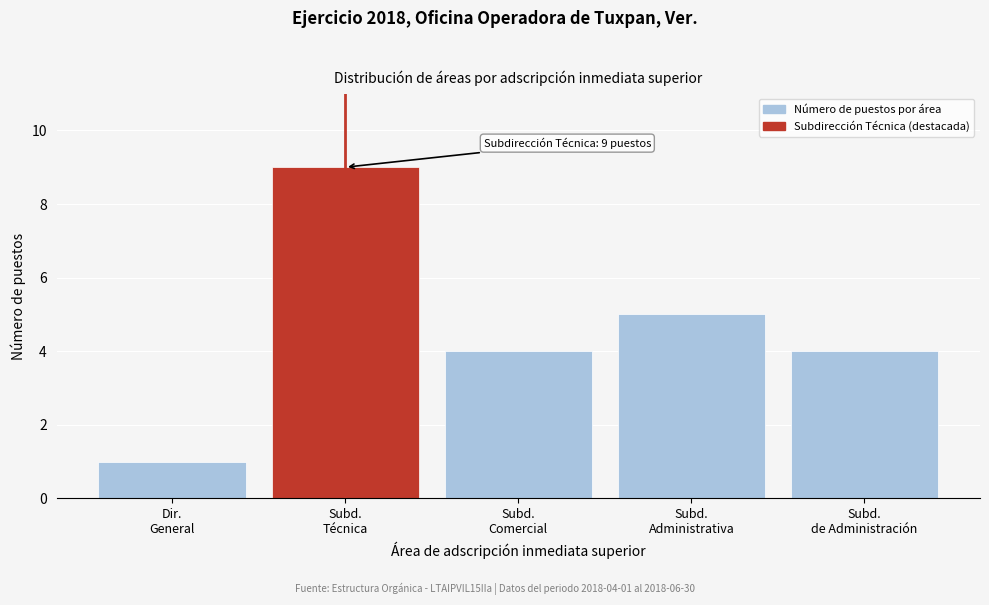

Reading right to left, extract all data points from this chart.

4	5	4	9	1